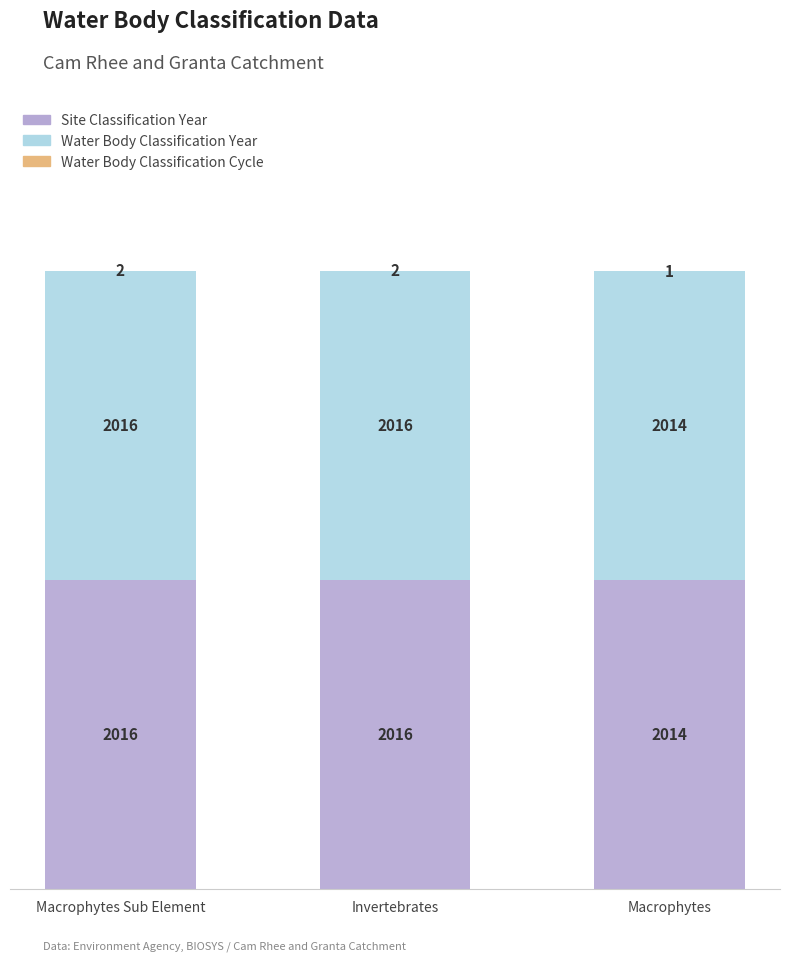

What is the sum of all Site Classification Year values?

6046